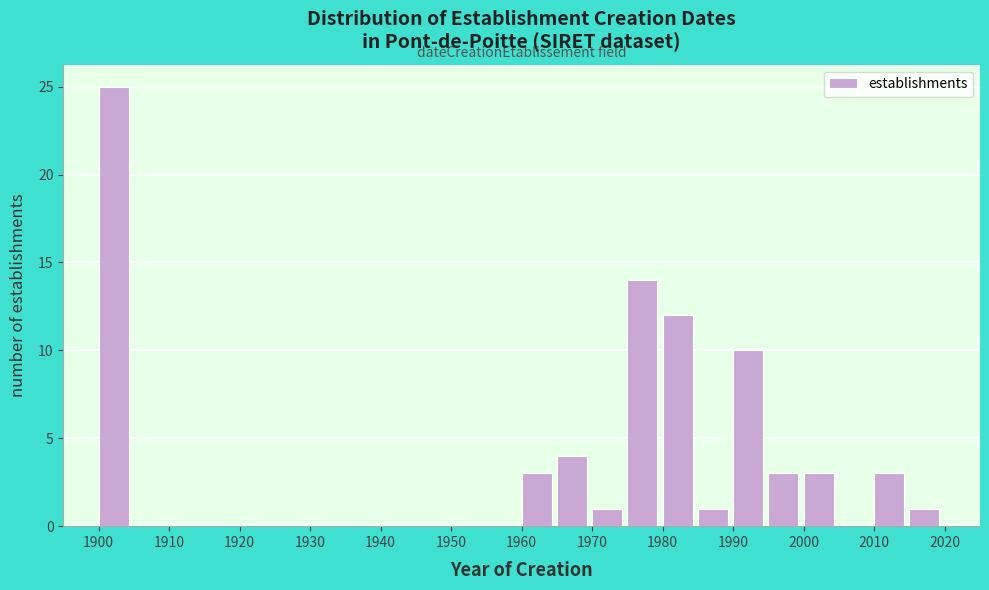

Reading left to right, transcribe this chart: for each bar, give the range it covers on the x-axis and its height. The values are not printed on the chart, so give them approximately, as read against the axis.

1900 to 1905: 25
1905 to 1910: 0
1910 to 1915: 0
1915 to 1920: 0
1920 to 1925: 0
1925 to 1930: 0
1930 to 1935: 0
1935 to 1940: 0
1940 to 1945: 0
1945 to 1950: 0
1950 to 1955: 0
1955 to 1960: 0
1960 to 1965: 3
1965 to 1970: 4
1970 to 1975: 1
1975 to 1980: 14
1980 to 1985: 12
1985 to 1990: 1
1990 to 1995: 10
1995 to 2000: 3
2000 to 2005: 3
2005 to 2010: 0
2010 to 2015: 3
2015 to 2020: 1